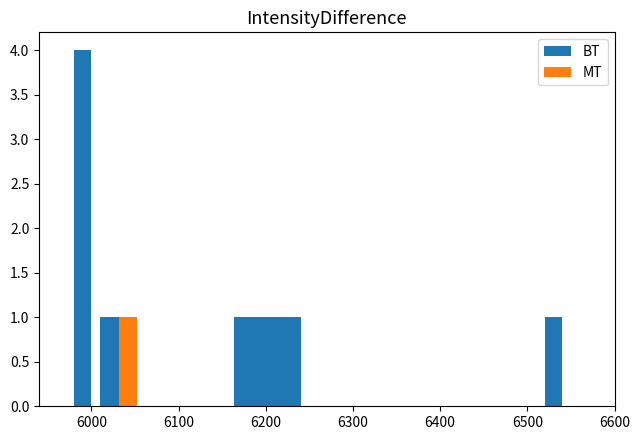

Is the value of MT at 8 greater than the value of BT at 6300?

No